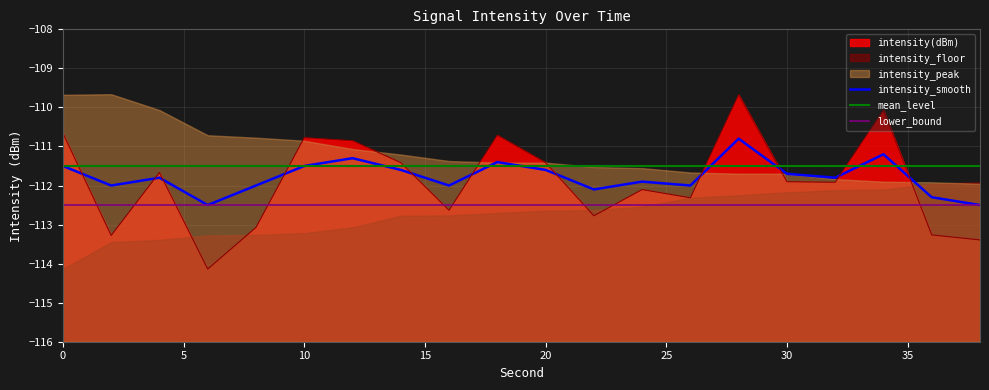

At which category does intensity(dBm) reach its first local valley?

2